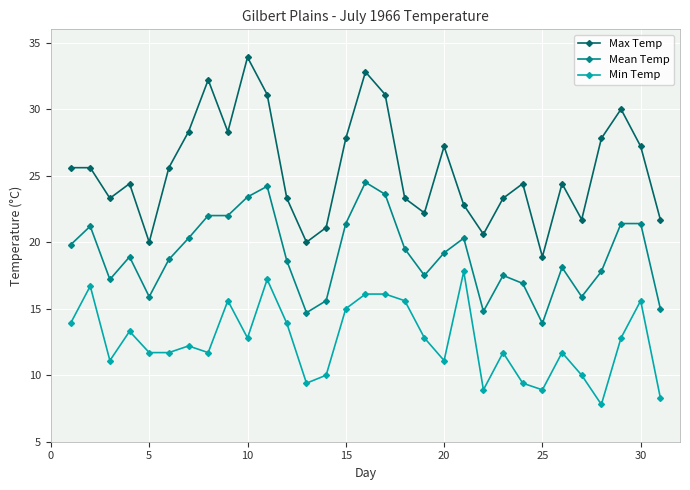

List the series in order of their overall mean, highest first.

Max Temp, Mean Temp, Min Temp